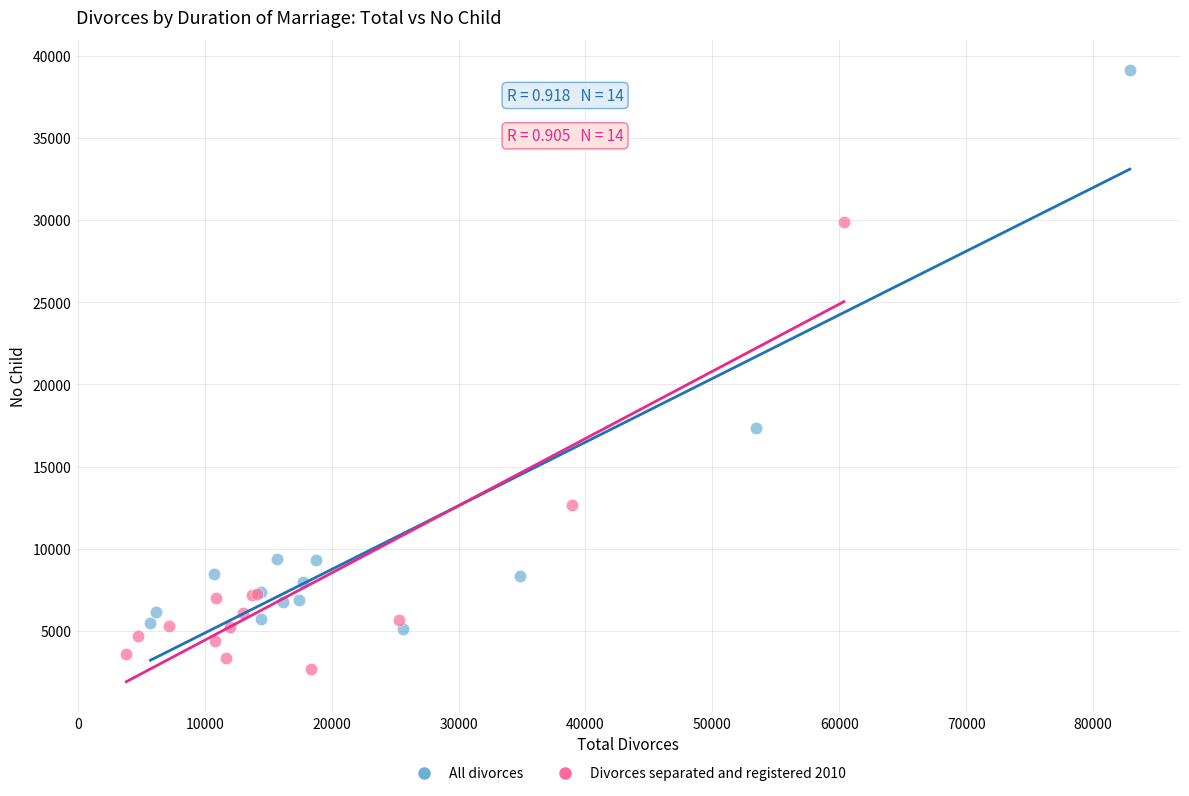

Which series reaches the maximum Y coordinate?

All divorces